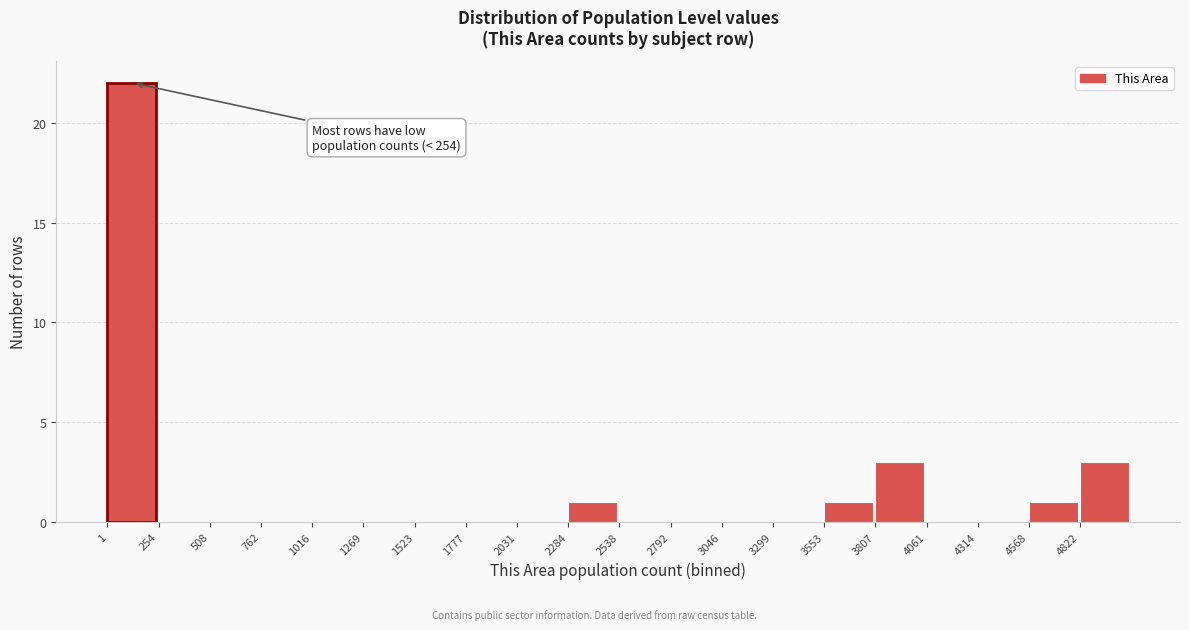

Over which range of the x-axis is the bar tallest?

0 to 250